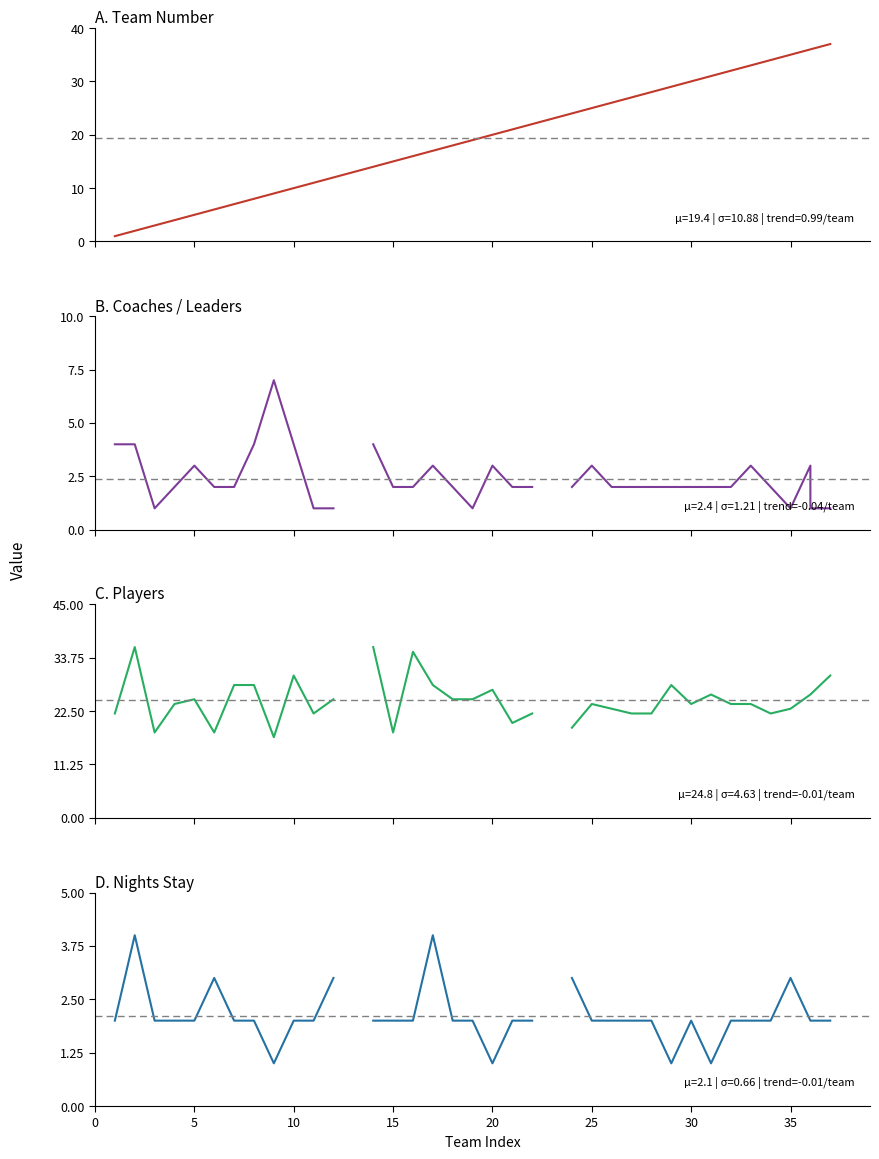

What are all the series names shown in the legend?

col_0, 申し込み時の人数, 選手, 泊数